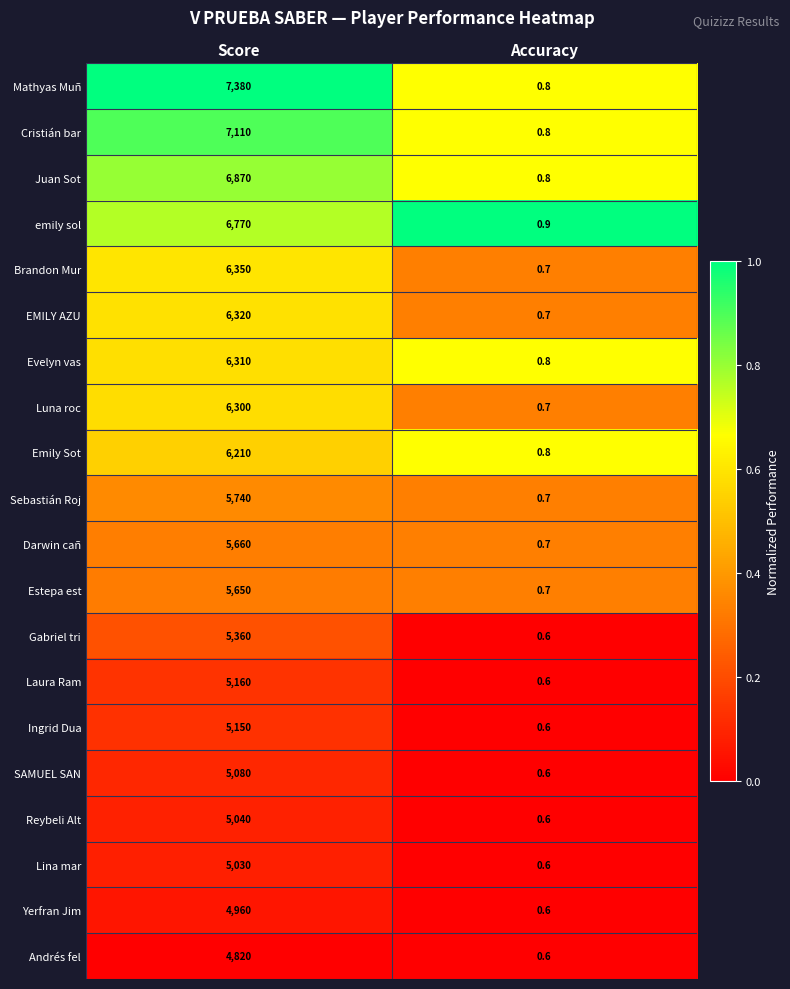

What is the sum of all Yerfran Jim values?

4960.6